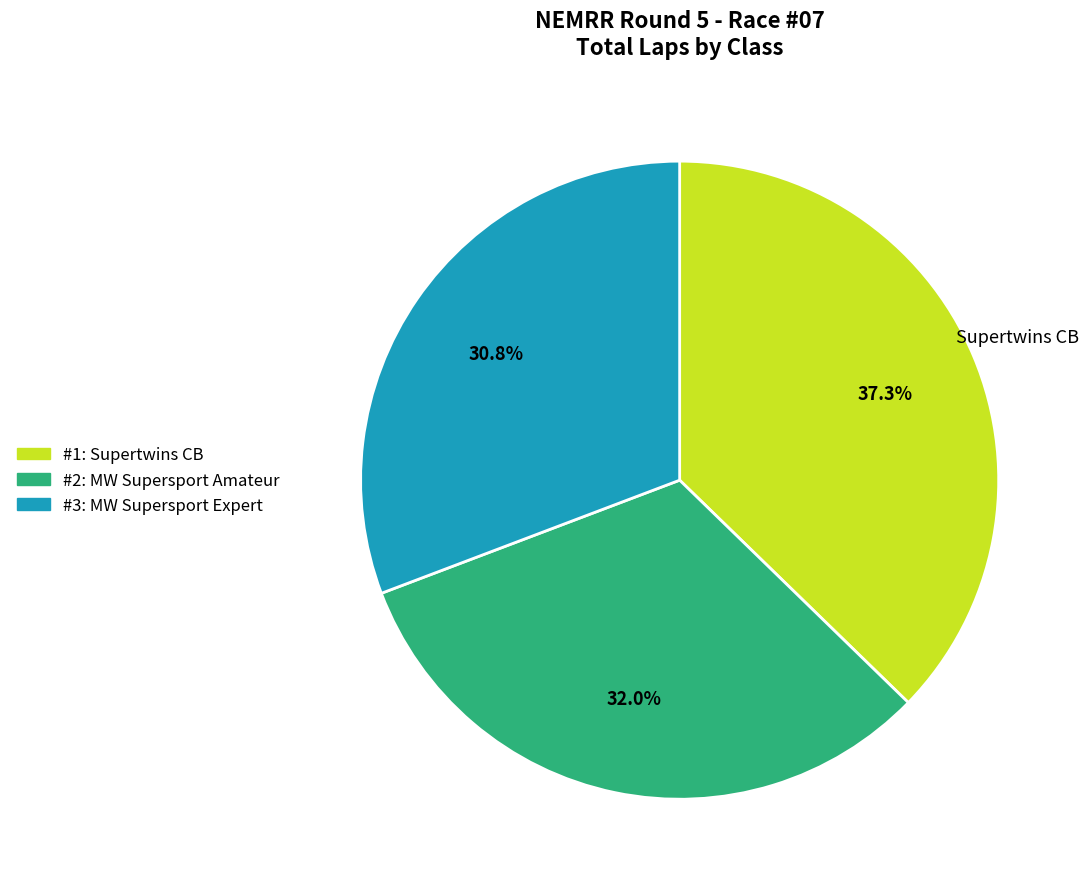

Is there any slice that represents more than half of the pie?

No